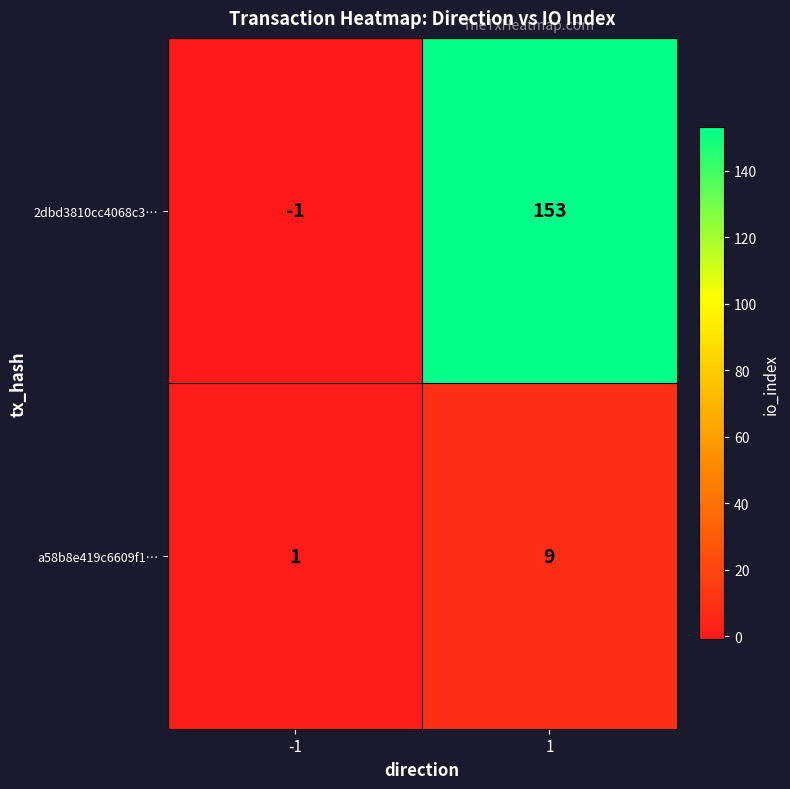

How many data points does each series have?

2